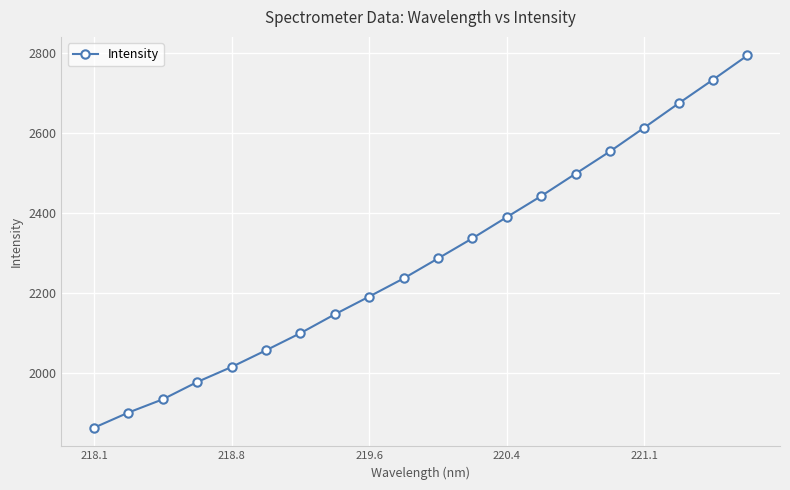

True or false: there are more than 2 points higher than both neighbors.

False